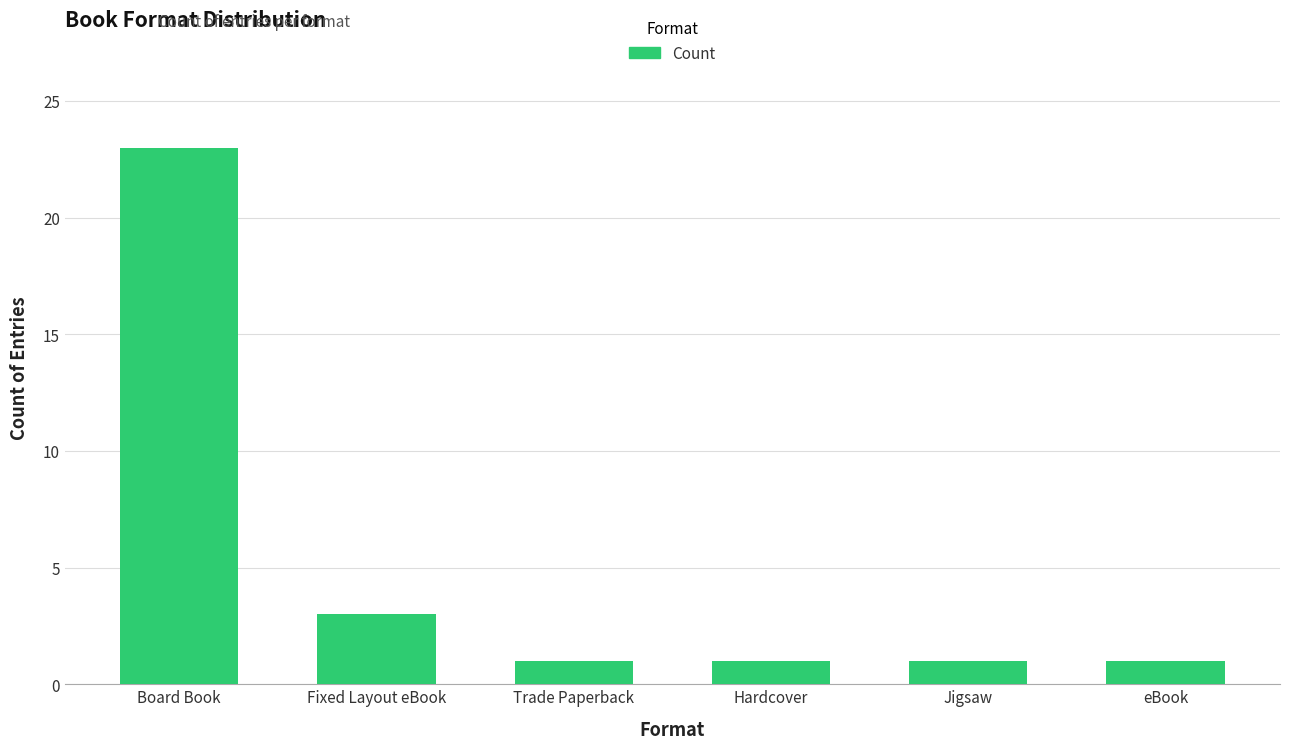

What is the greatest value displayed?

23